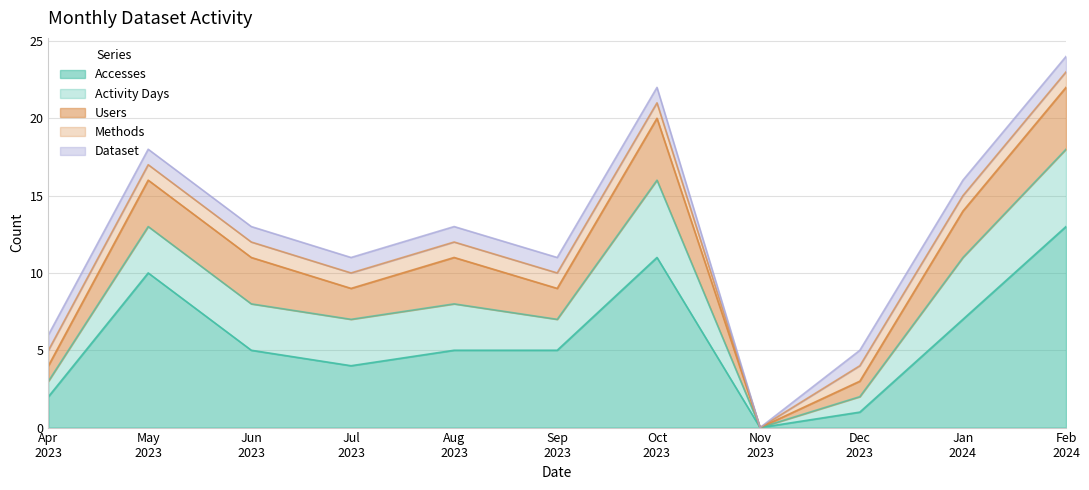

Reading left to right, list all the values displayed in this chart.

Accesses: 2	10	5	4	5	5	11	0	1	7	13
Activity Days: 1	3	3	3	3	2	5	0	1	4	5
Users: 1	3	3	2	3	2	4	0	1	3	4
Methods: 1	1	1	1	1	1	1	0	1	1	1
Dataset: 1	1	1	1	1	1	1	0	1	1	1